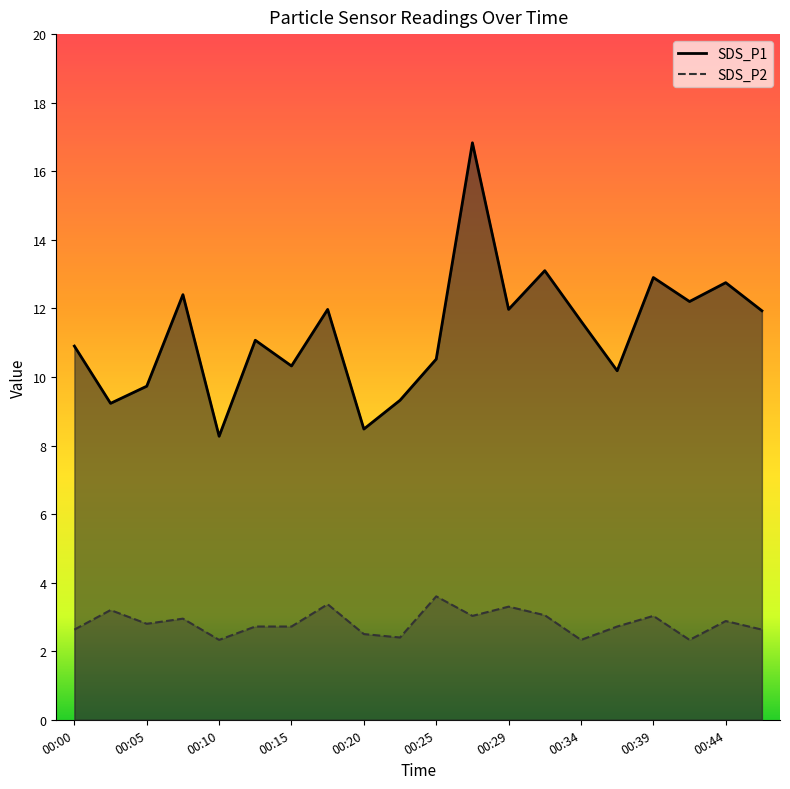

Where is SDS_P1 nearest to the value 12?

00:17